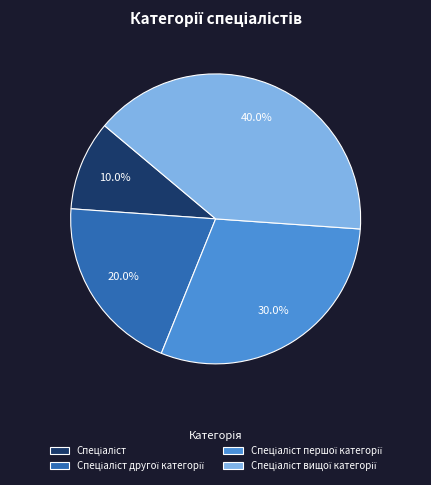

Is there a majority slice in this chart?

No